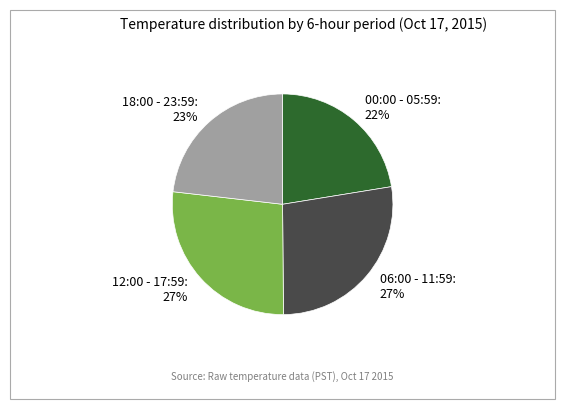

Is there a majority slice in this chart?

No